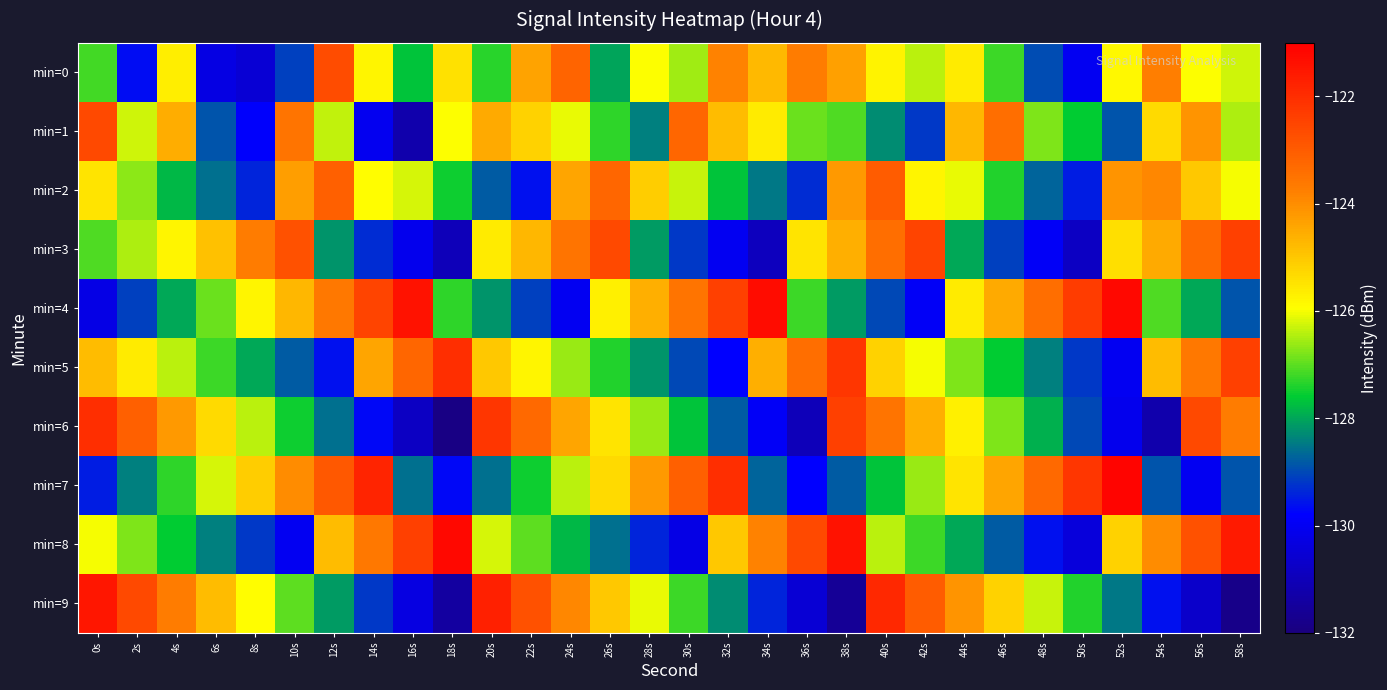

Which series changed the most between 32s and 52s?

min=3